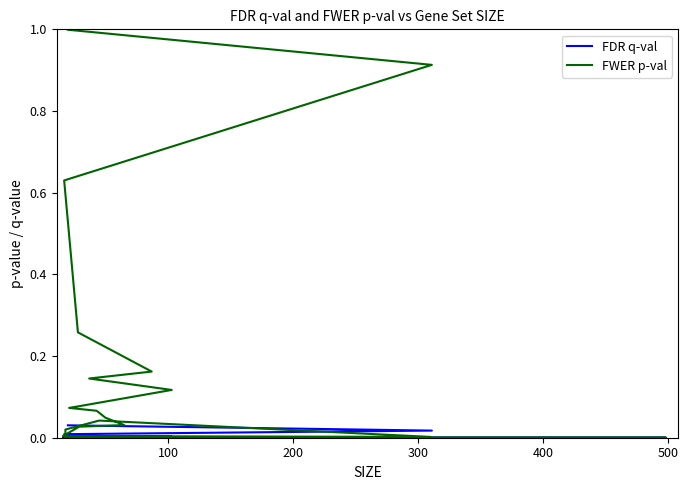

What is the maximum value shown in the chart?

1.0